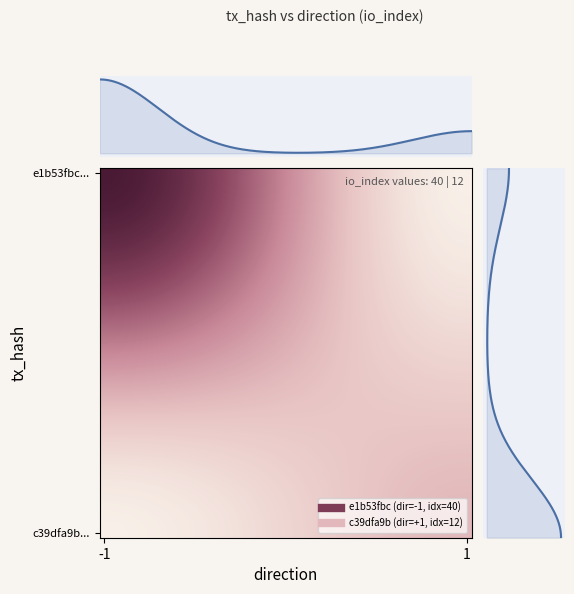

What is the difference between the maximum and minimum values in the e1b53fbc8260657ab97fc685f53e4cd266cf6db series?

41